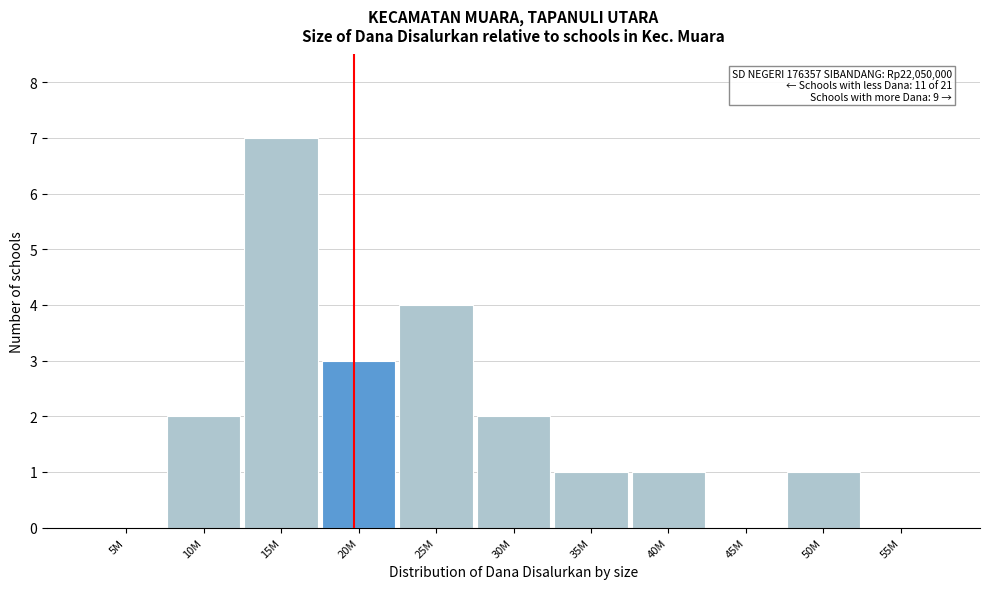

Reading left to right, extract all data points from this chart.

5M=0	10M=2	15M=7	20M=3	25M=4	30M=2	35M=1	40M=1	45M=0	50M=1	55M=0